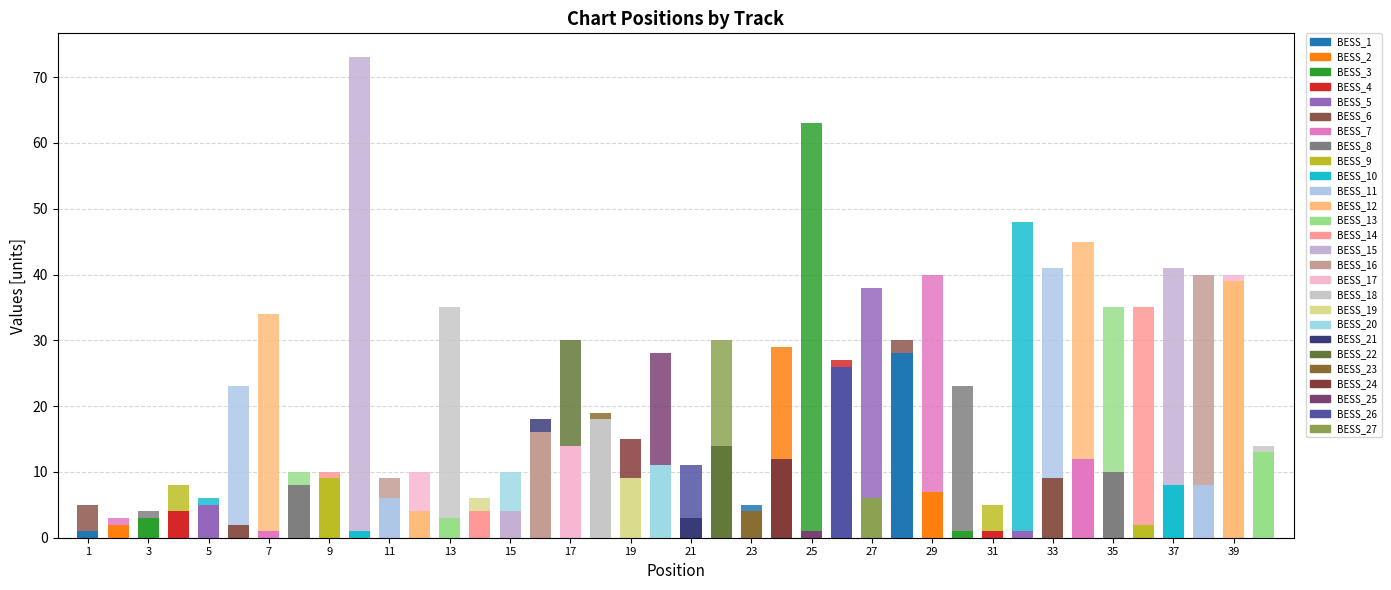

Which label corresponds to the smallest value in the chart?

1